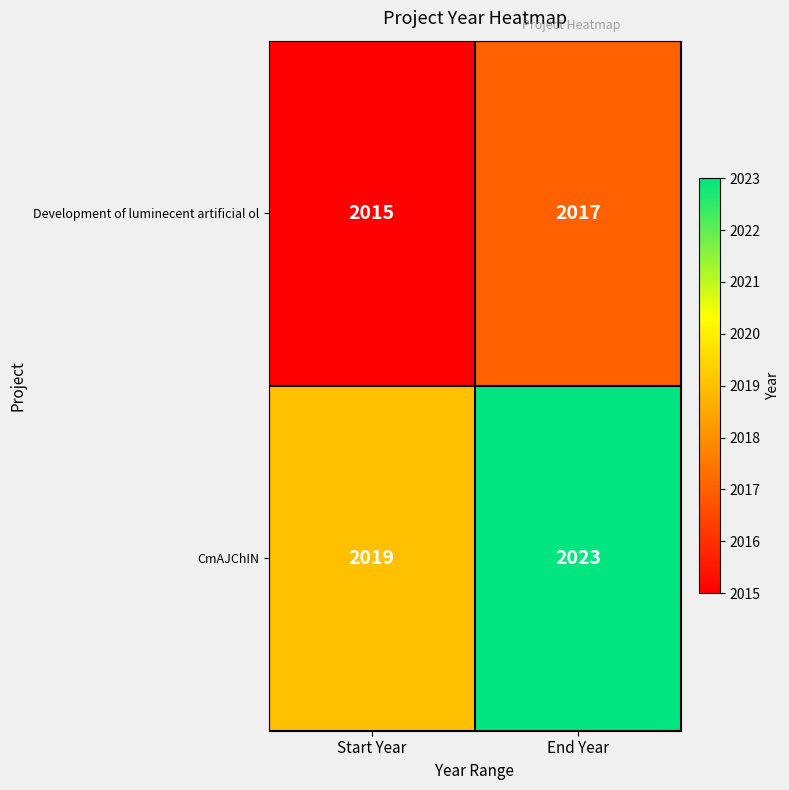

How many data points in CmAJChIN are less than 2023?

1